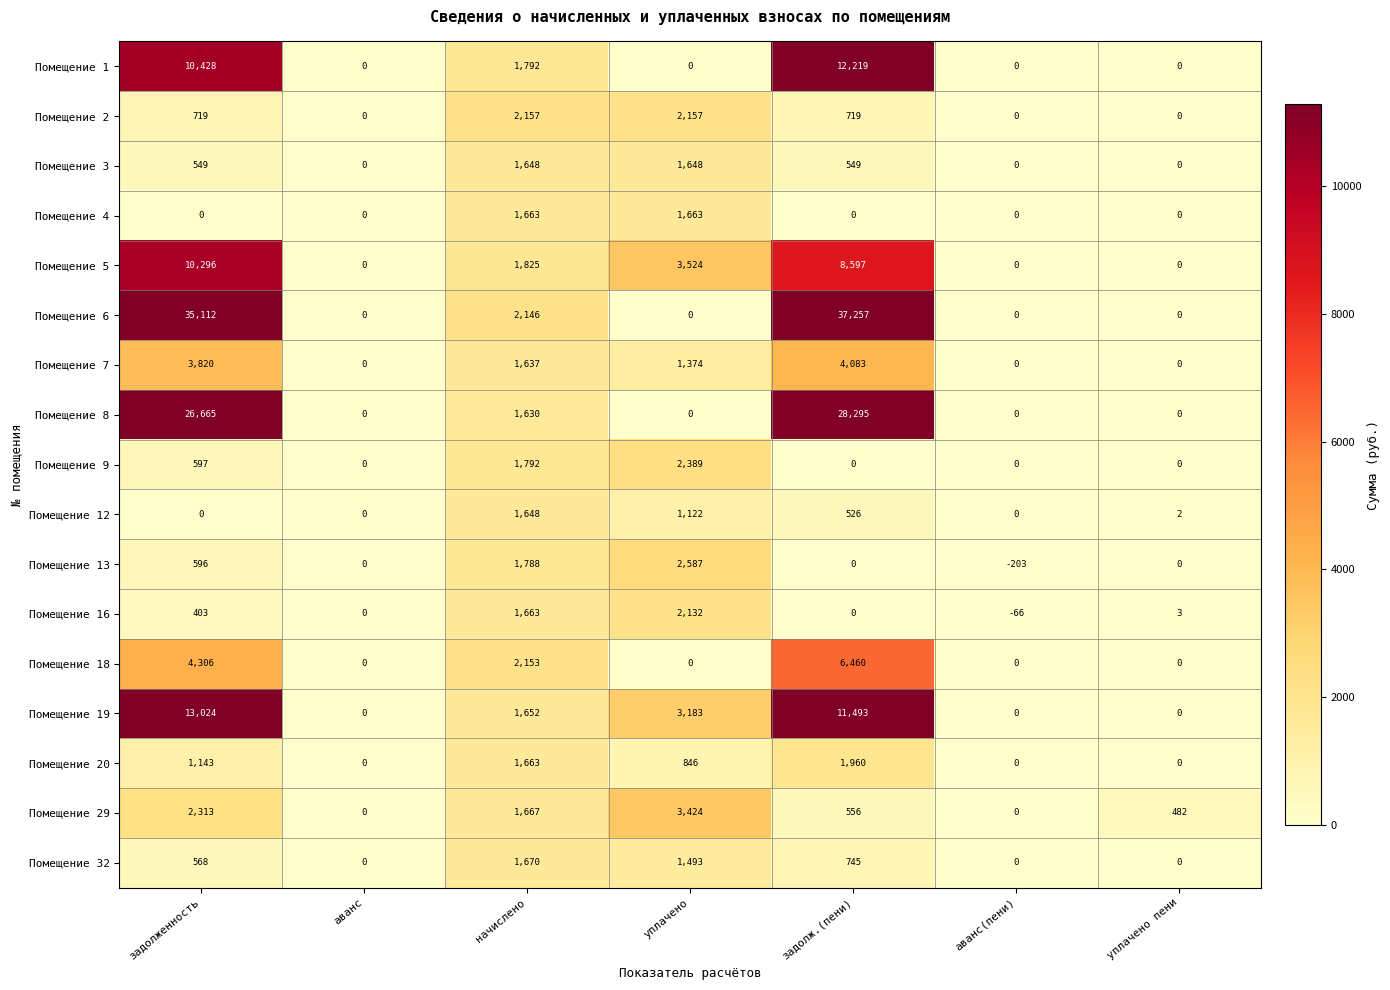

Between начислено and уплачено, which series saw the biggest shift?

Помещение 18